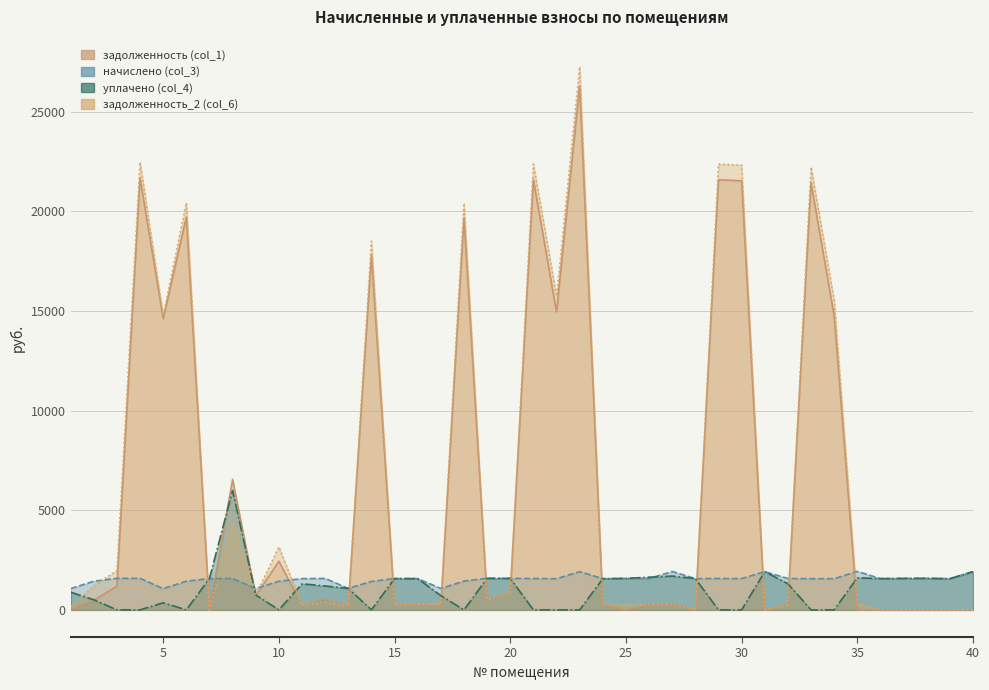

At which label is задолженность (col_1) closest to 13149?

5